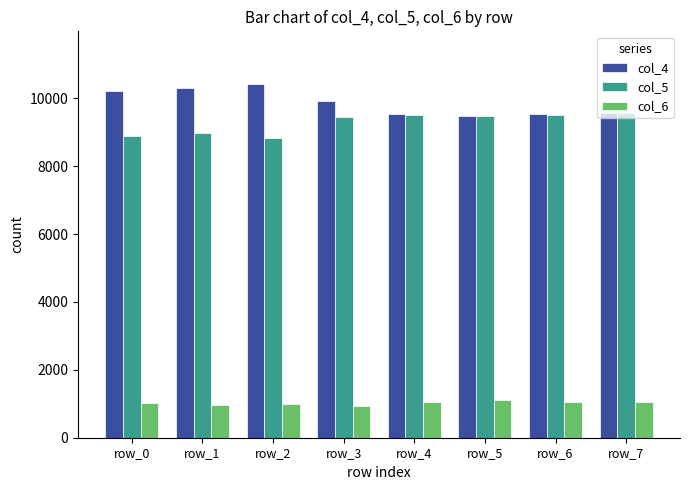

What is the value of the col_5 bar at the 2nd from the left?

8979